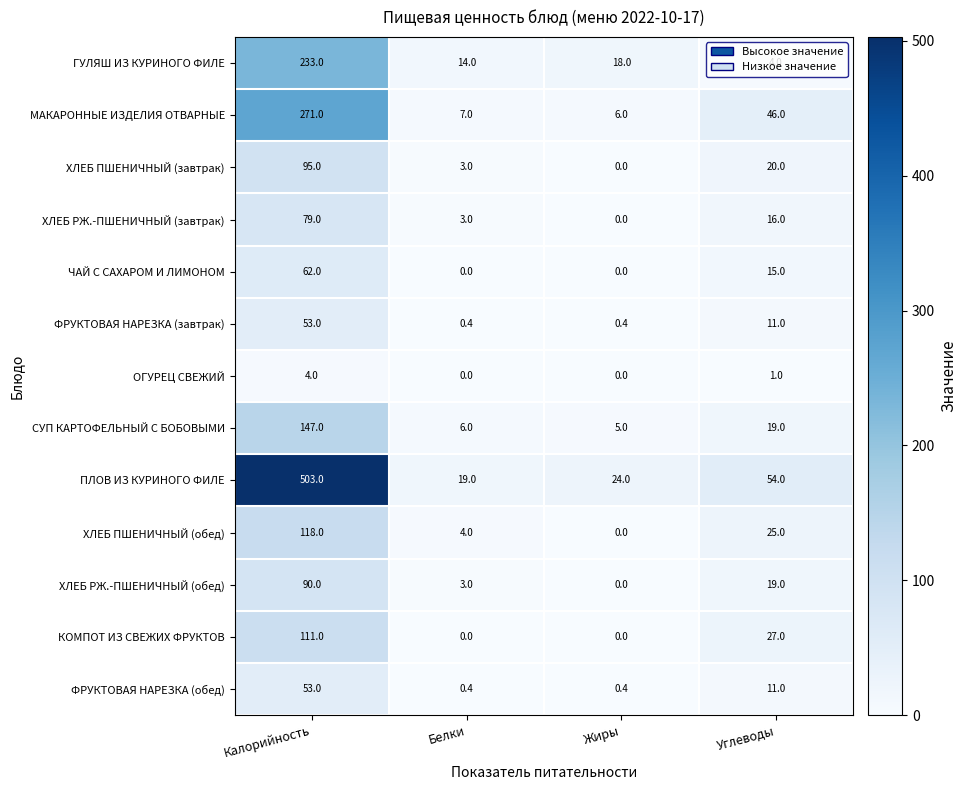

What is the spread (max minus min) of values at Белки?

19.0